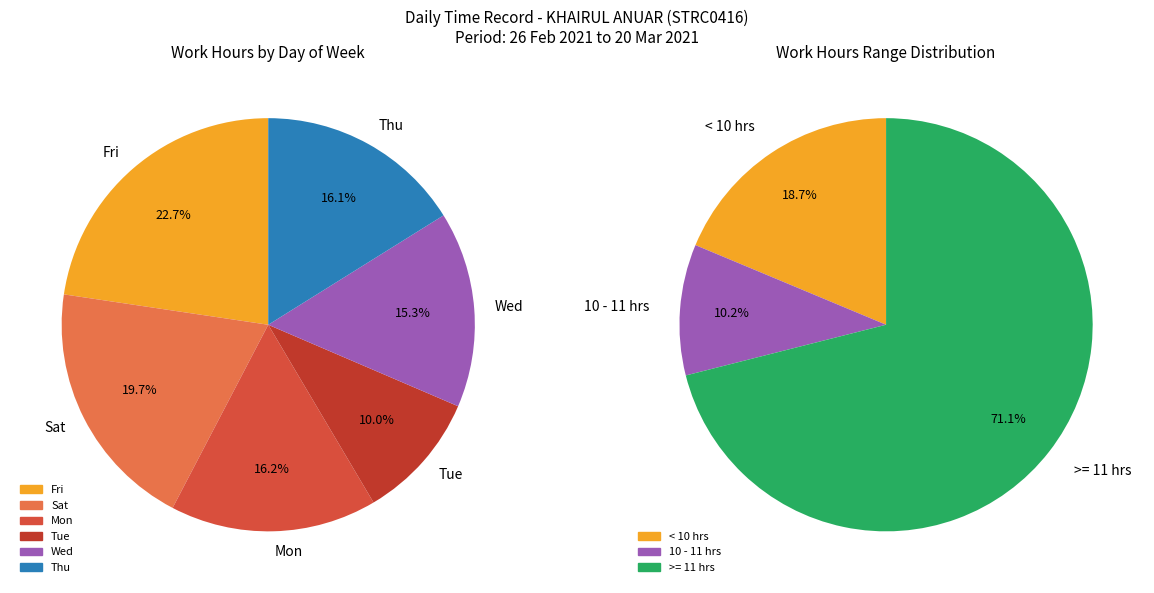

Is it true that 20-Sat is 14% of the pie?

False